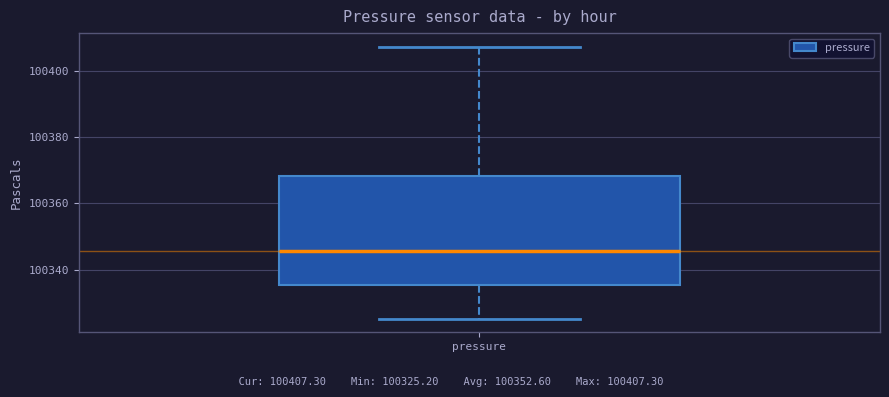

Read this box plot against the y-axis: the position of the median line, the range covered by the box, and the ends of both whiskers. The values are not printed on the chart, so give them approximately, as read against the axis.

median 100346, box 100336 to 100368, whiskers 100326 to 100408